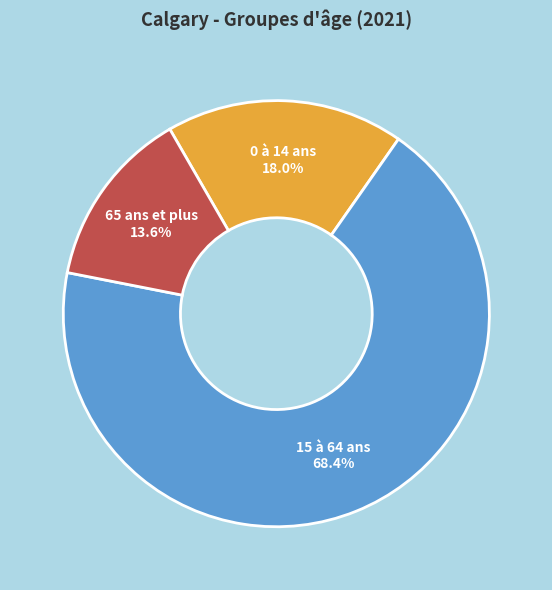

Count the number of slices in the pie.

3